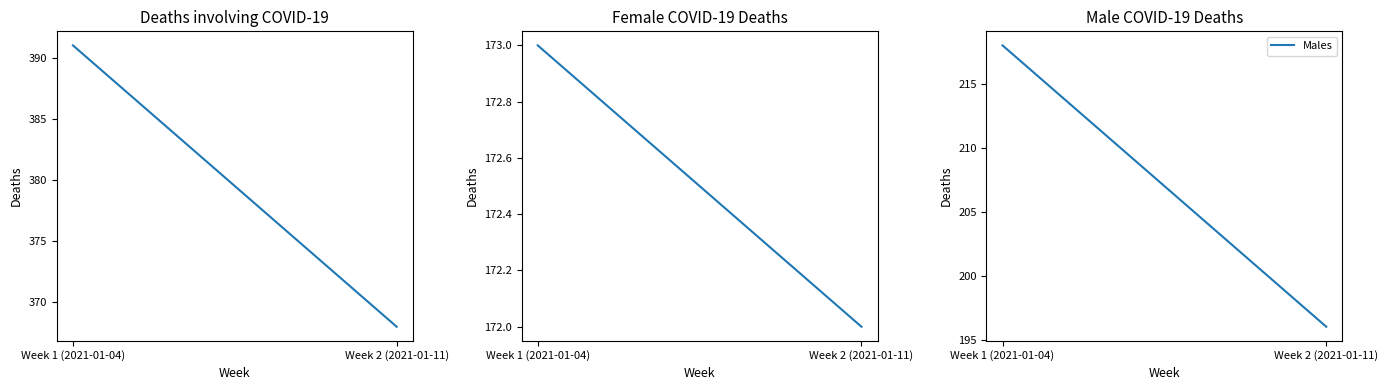

What is the value of the Deaths involving COVID-19 point at the 1st from the left?

391